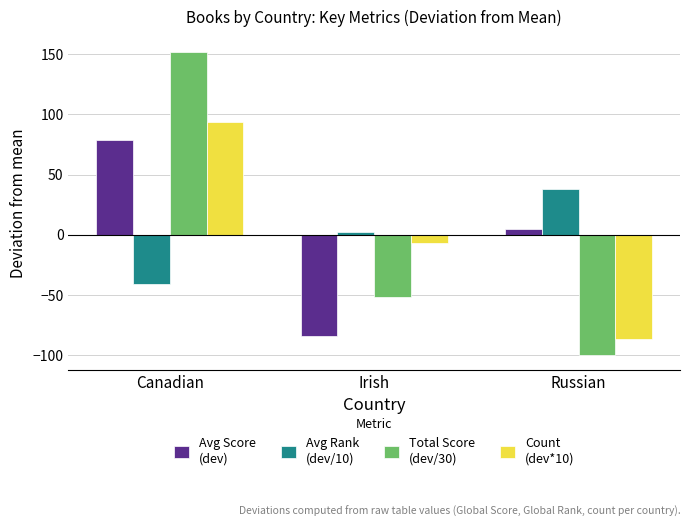

At which category is the sum across all series the highest?

Canadian